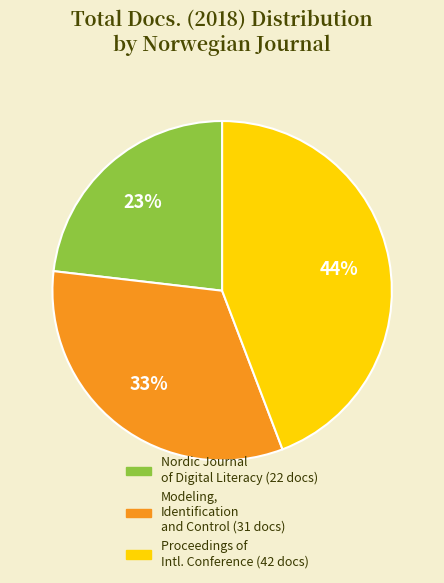

To the nearest percent, what is the difference between the largest and smallest slice percentages?

21%